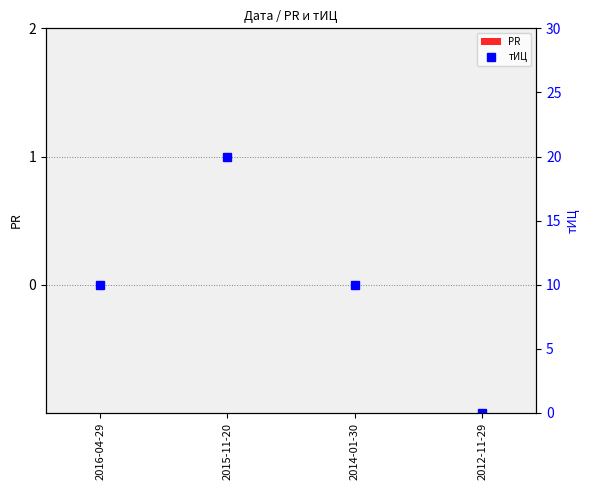

Count the number of categories in the chart.

4